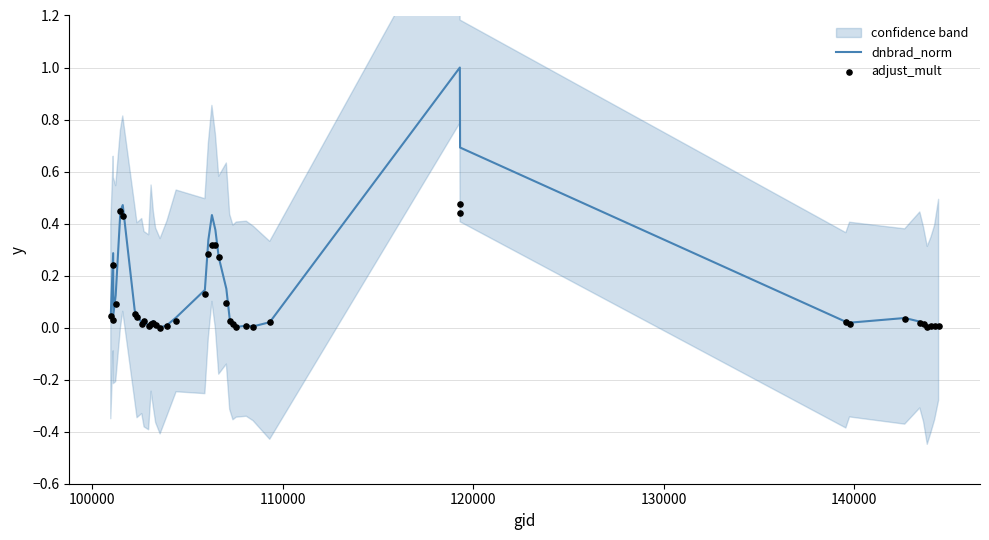

Which series has the widest spread of Y values?

dnbrad_norm